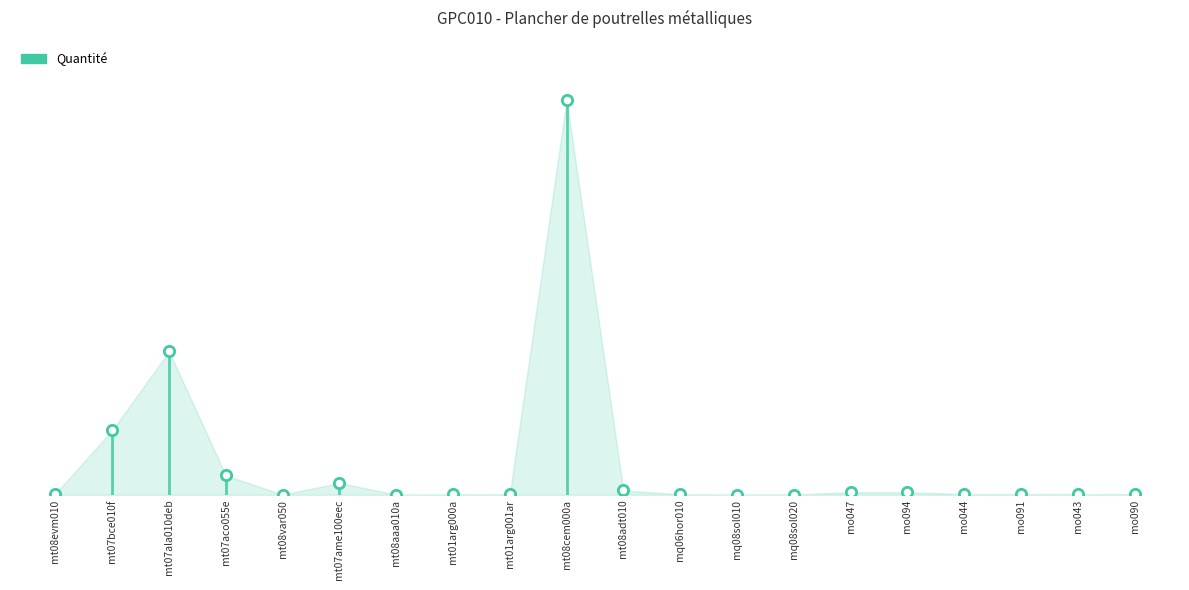

What is the change in value from mt07bce010f to mo091?

-5.9